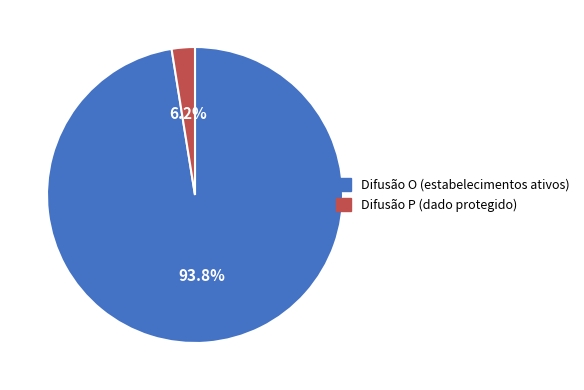

Which category accounts for the majority?

O